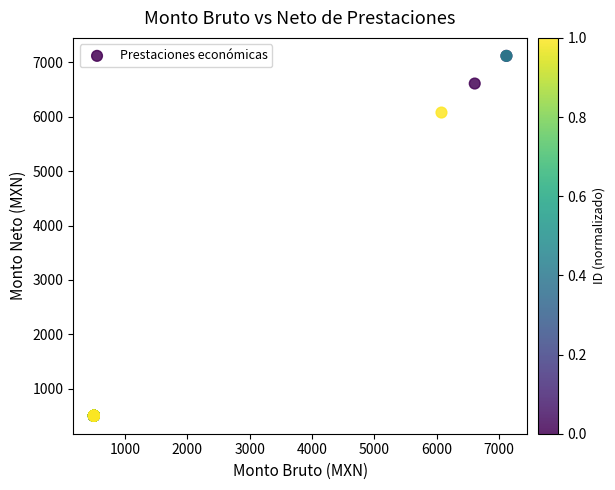

What Y value in the scatter plot is closest to 3810?

6078.8